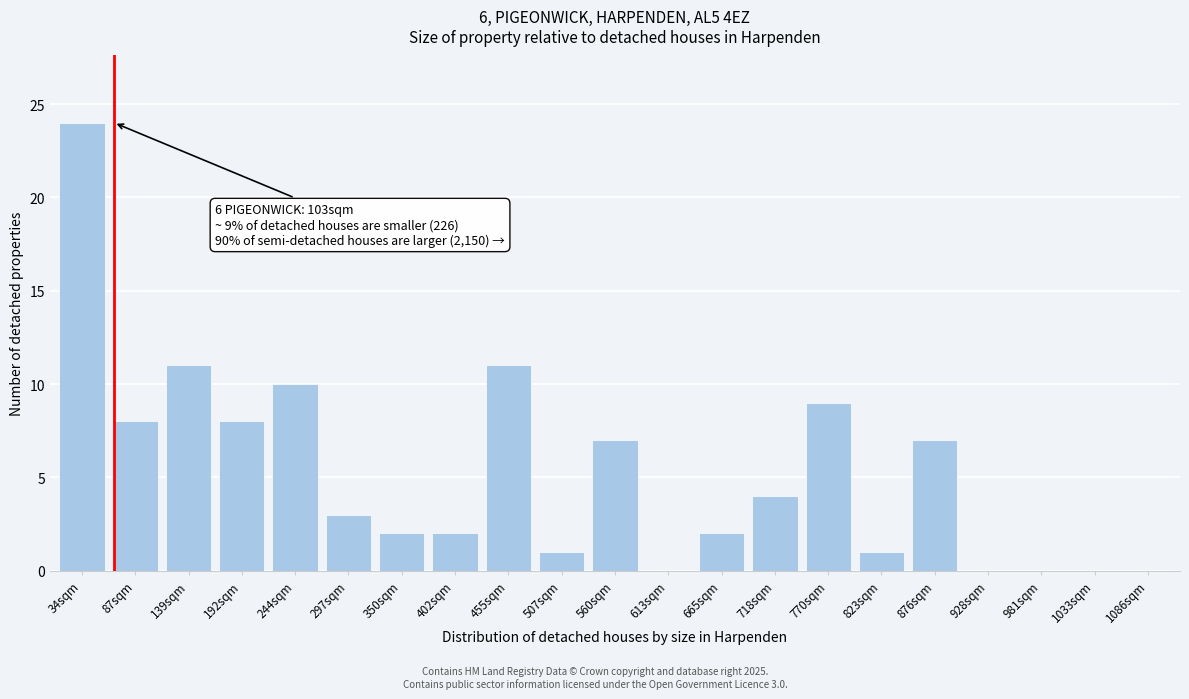

Reading left to right, what are all the values shown in this chart?

34sqm=24	87sqm=8	139sqm=11	192sqm=8	244sqm=10	297sqm=3	350sqm=2	402sqm=2	455sqm=11	507sqm=1	560sqm=7	613sqm=0	665sqm=2	718sqm=4	770sqm=9	823sqm=1	876sqm=7	928sqm=0	981sqm=0	1033sqm=0	1086sqm=0